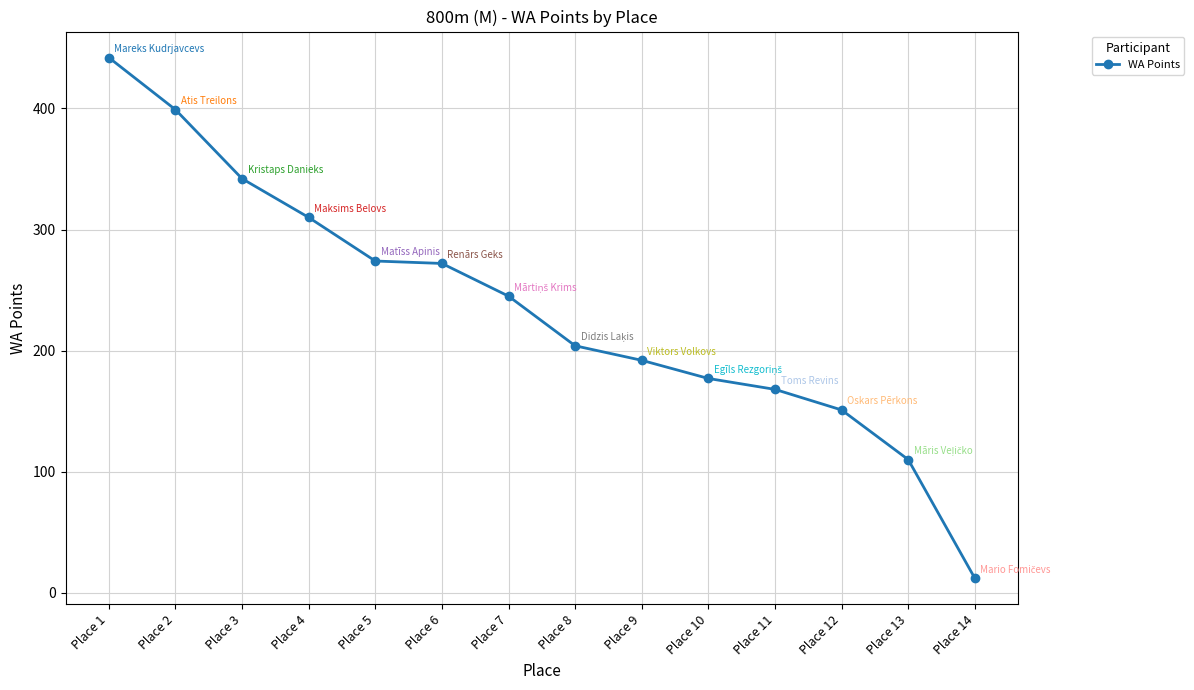

Where does the data first go above 245?

Place 1